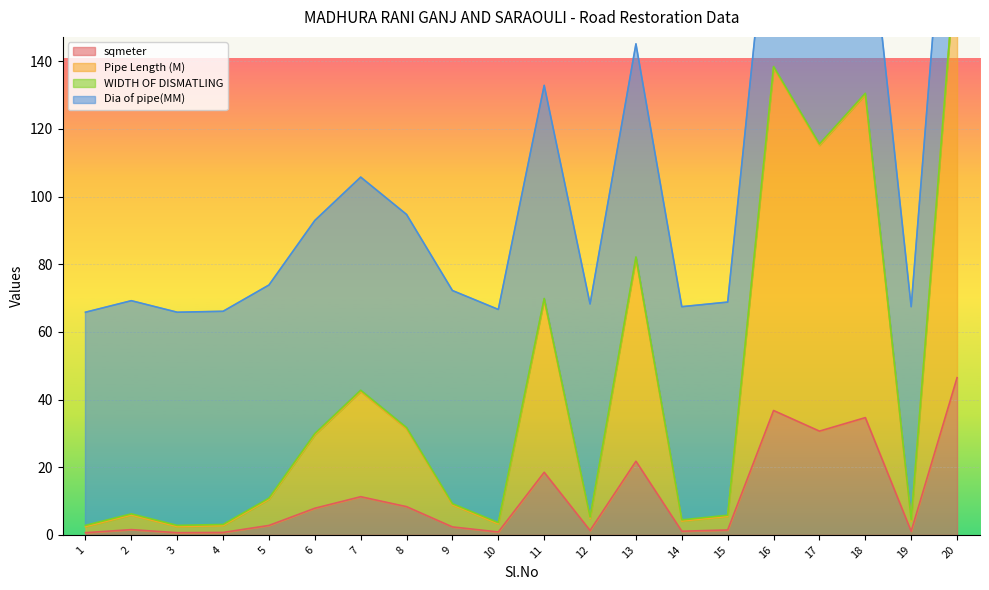

True or false: Pipe Length (M) and sqmeter cross at least once.

False